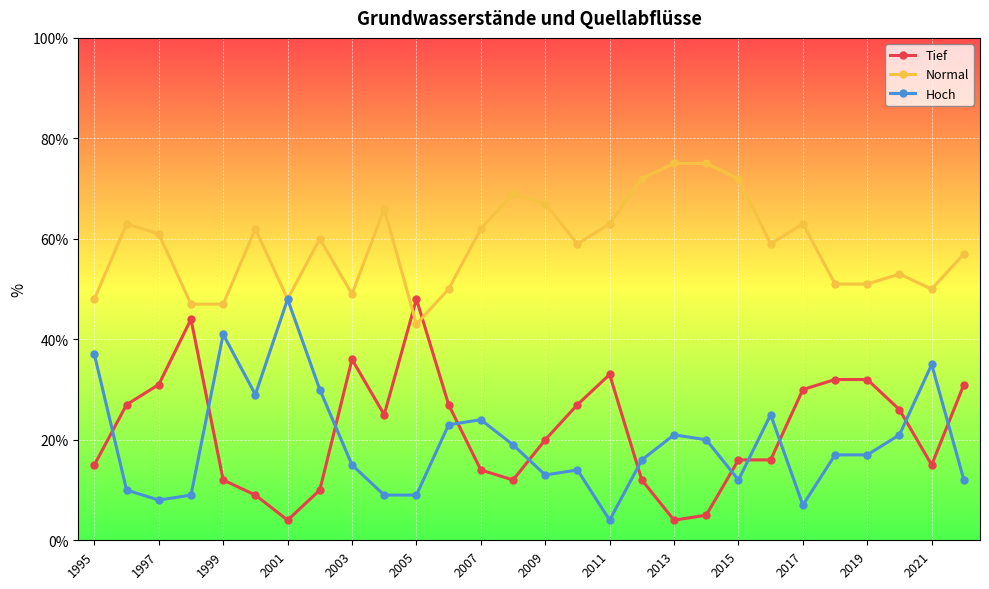

What is the highest value of the Normal series?

75